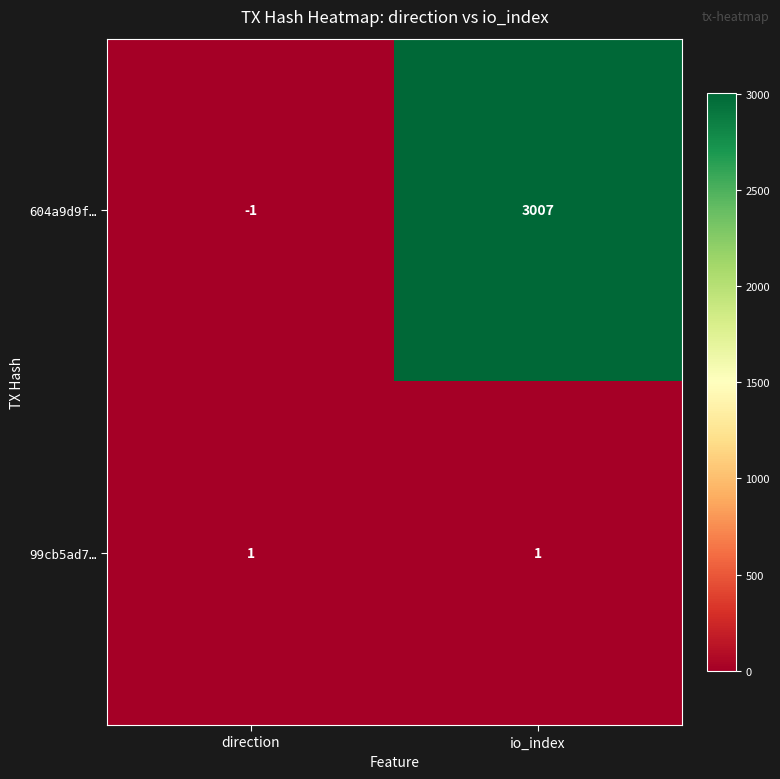

What is the sum of the 604a9d9f… values at direction and io_index?

3006